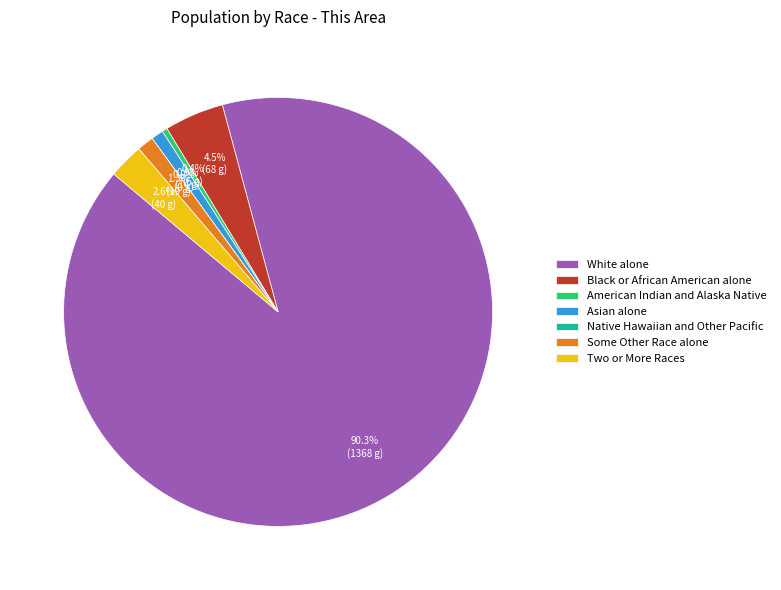

To the nearest percent, what is the combined percentage of American Indian and Alaska Native and Two or More Races?

3%